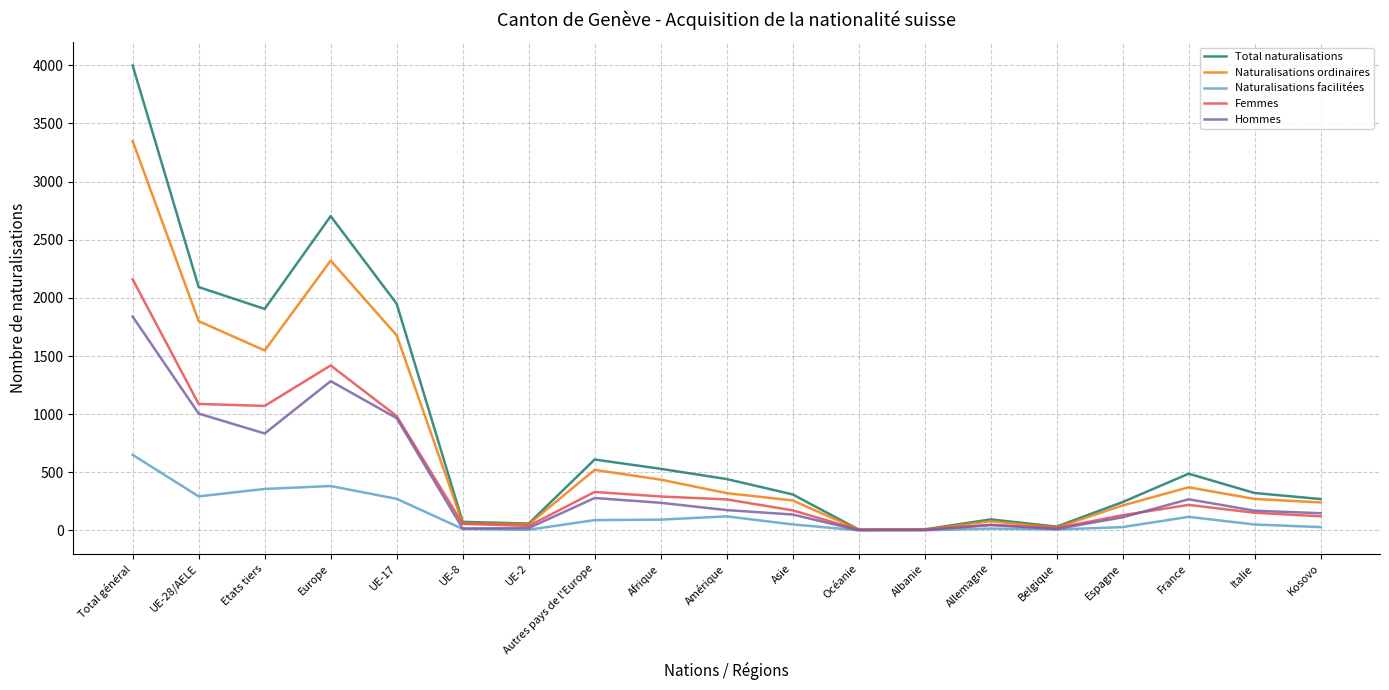

What is the minimum value shown in the chart?

1